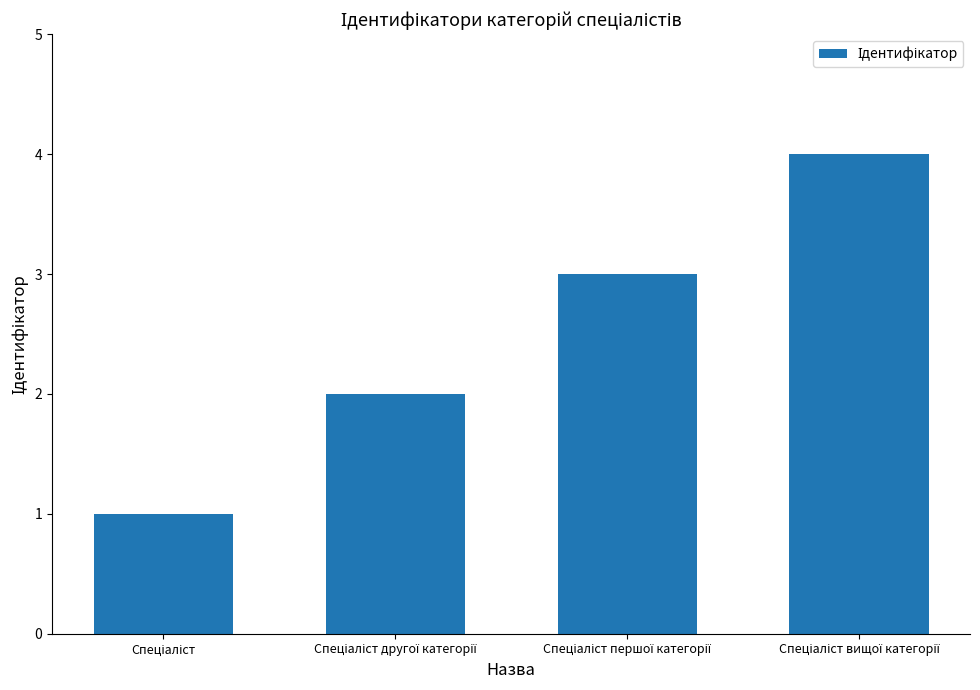

What is the difference between the maximum and minimum values?

3